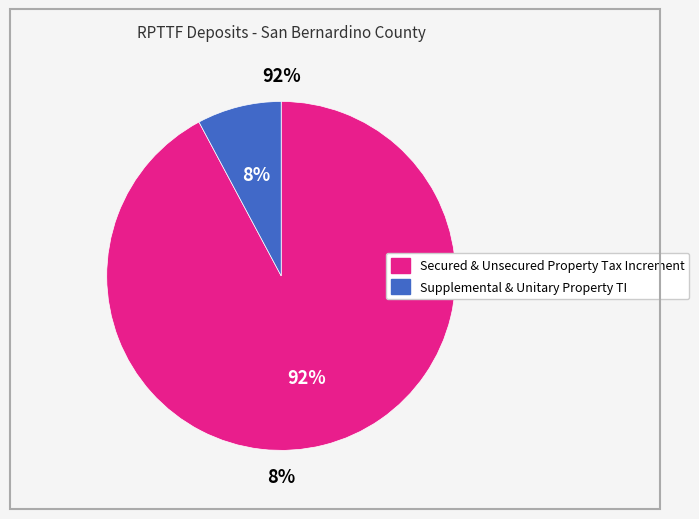

True or false: Supplemental & Unitary Property TI accounts for 1% of the total.

False